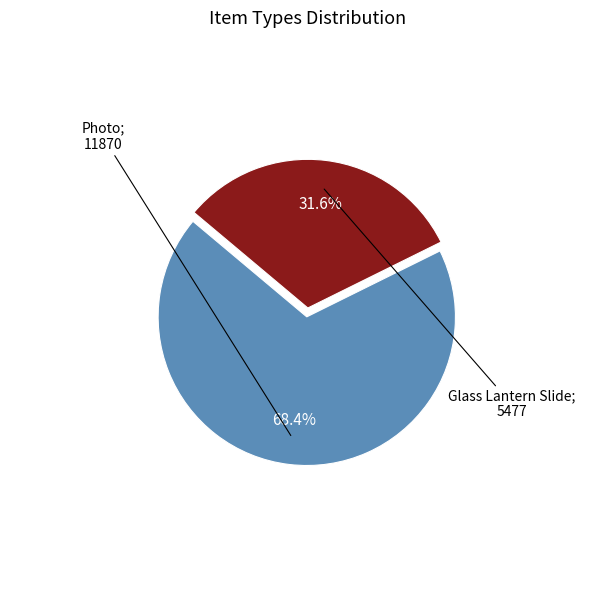

Is there a majority slice in this chart?

Yes